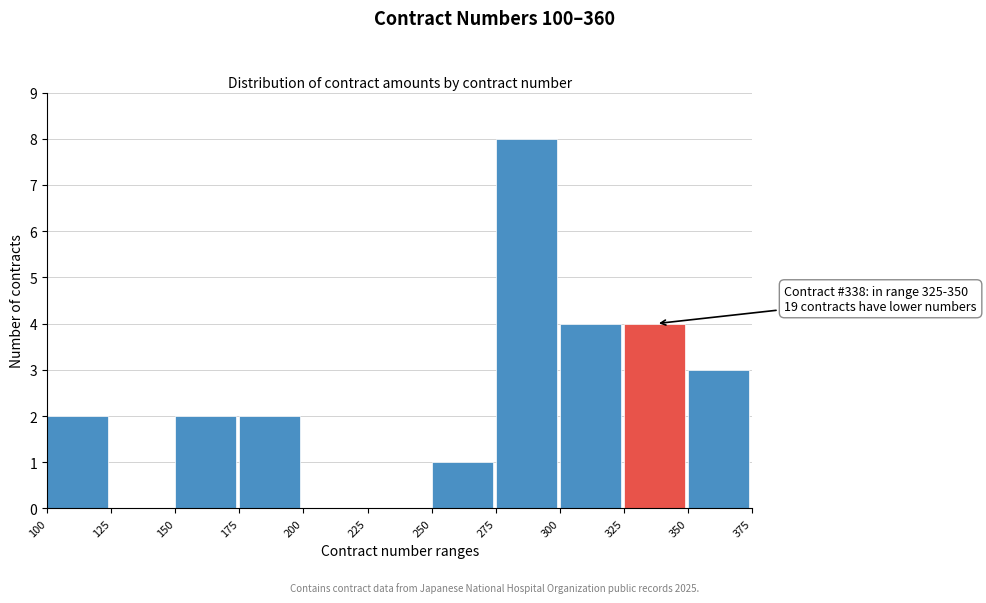

Over which range of the x-axis is the bar tallest?

275 to 300